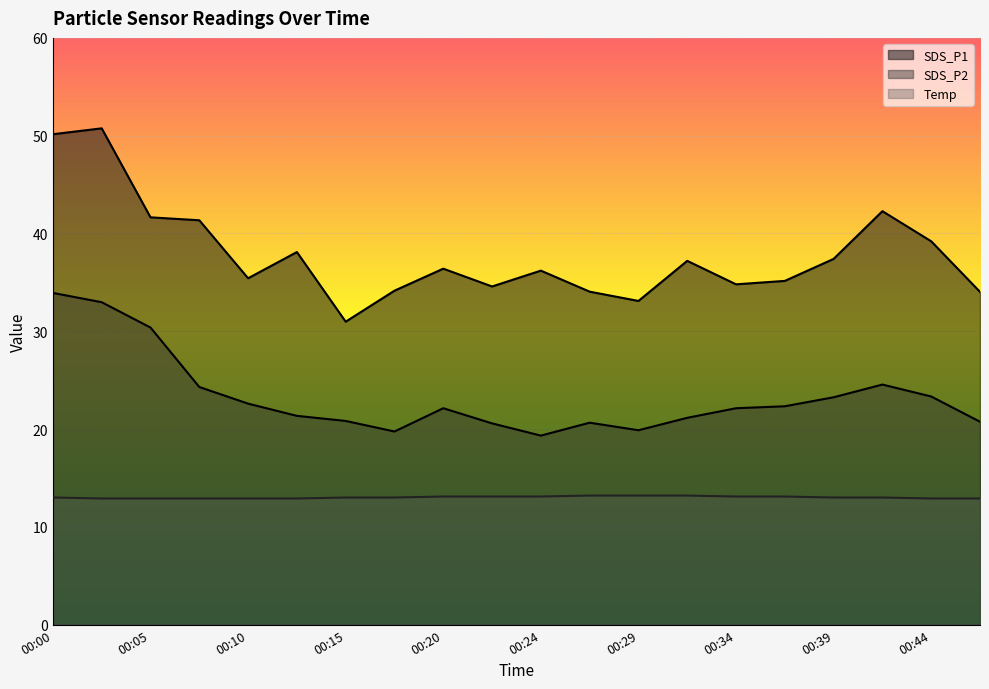

At which category is the sum across all series the highest?

00:00